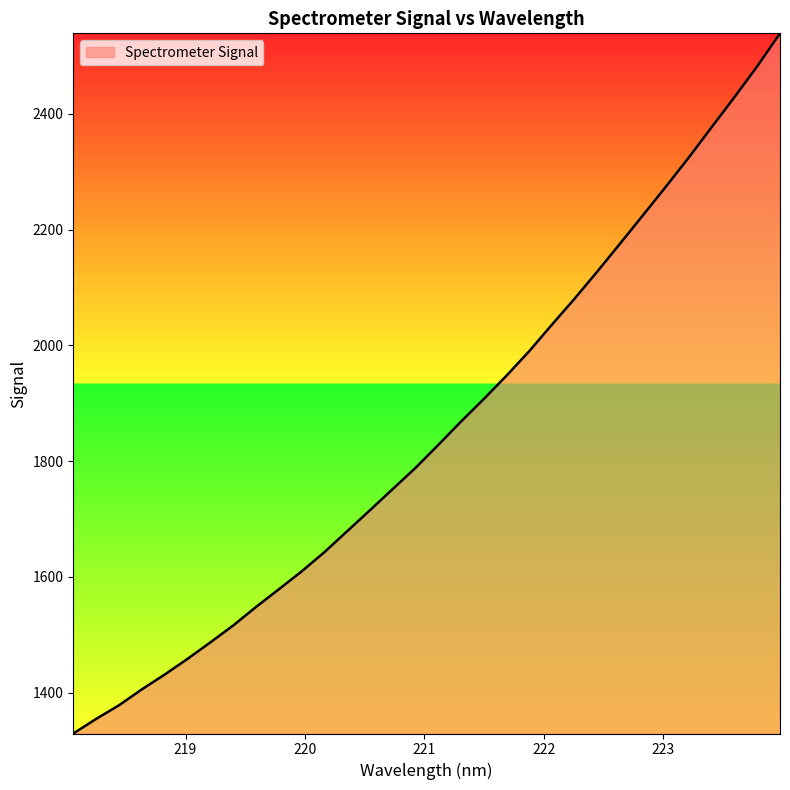

What is the smallest value displayed?

1329.2